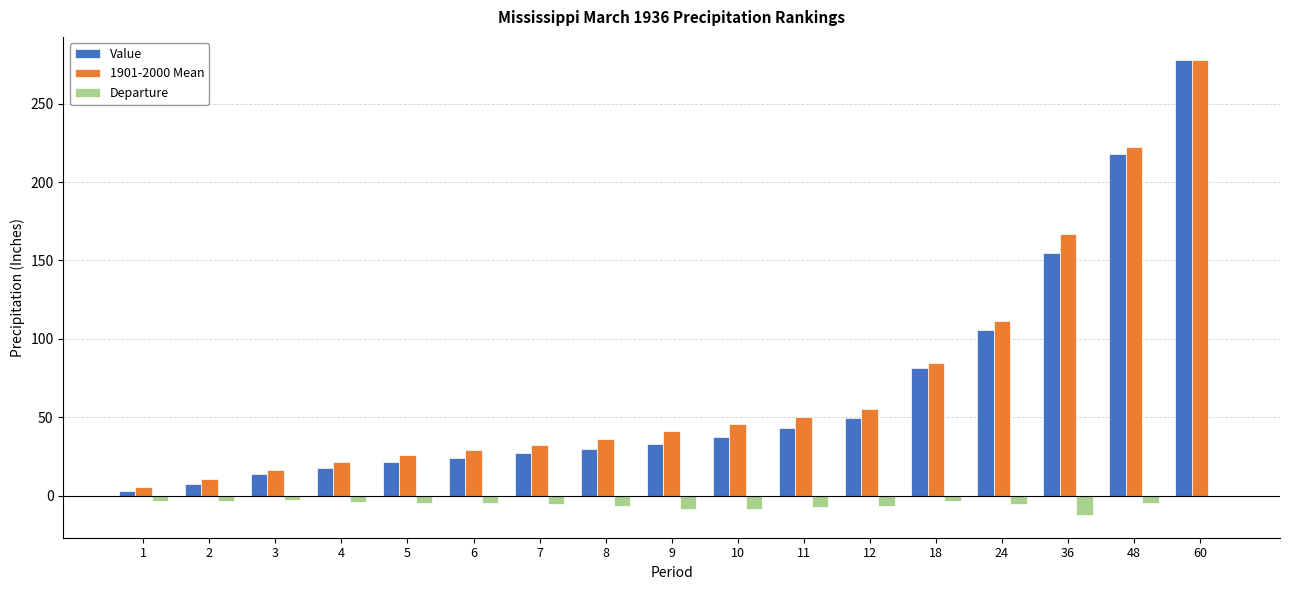

What is the sum of all Value values?

1145.6